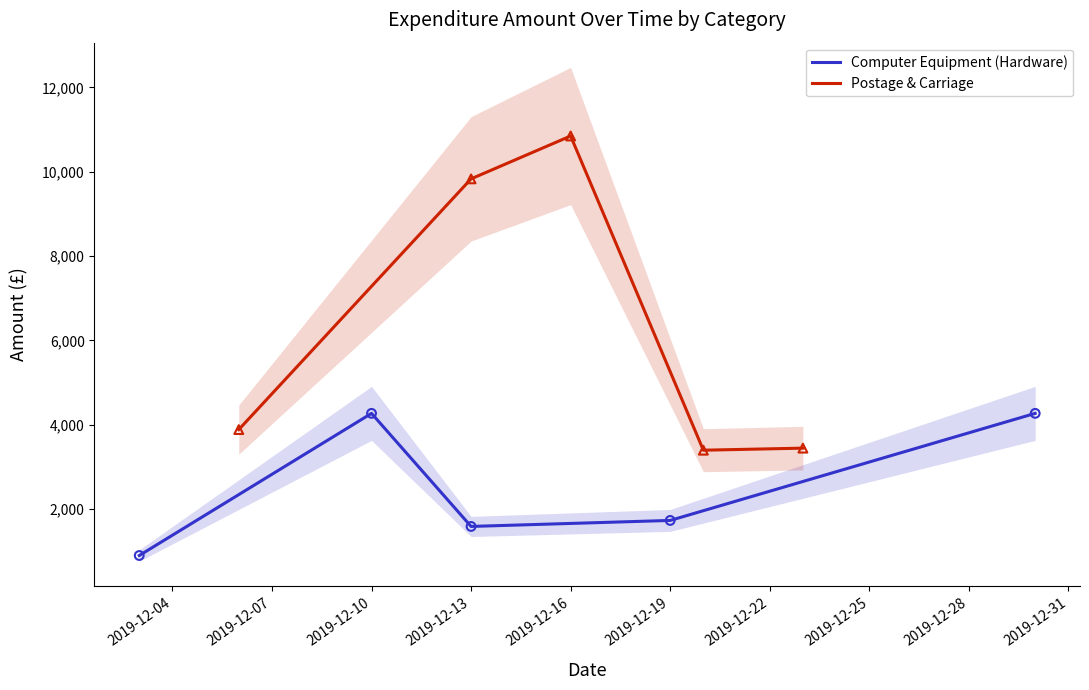

At how many categories does at least one series exceed 10386?

1